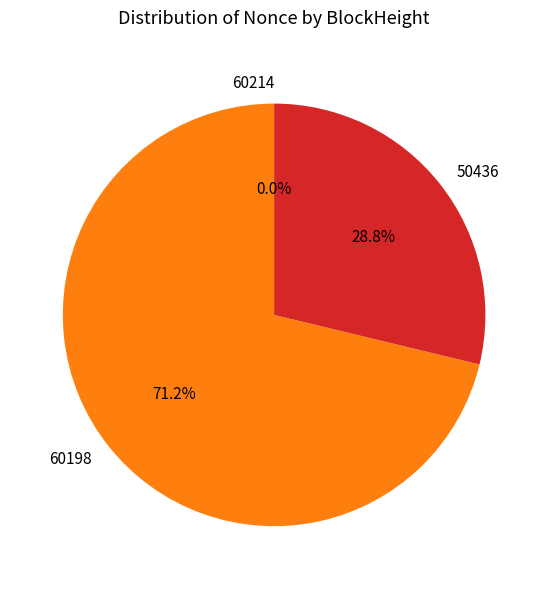

Between 60198 and 50436, which is larger?

60198